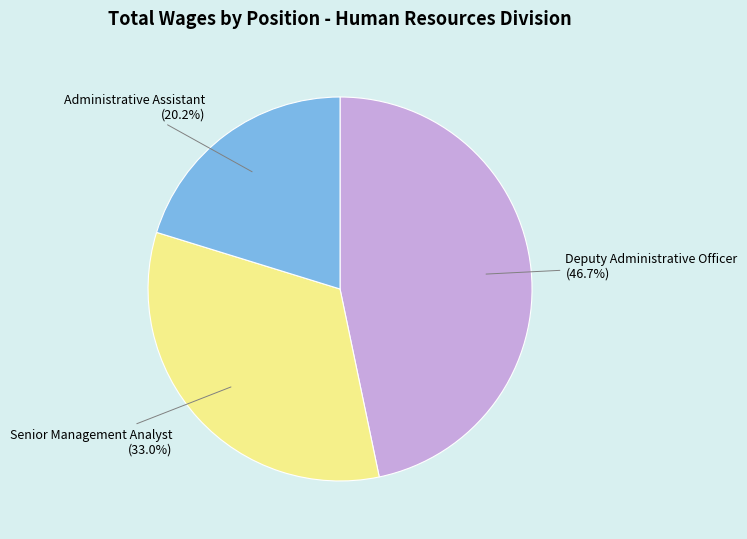

What is the total percentage of Deputy Administrative Officer and Senior Management Analyst?

79.8%